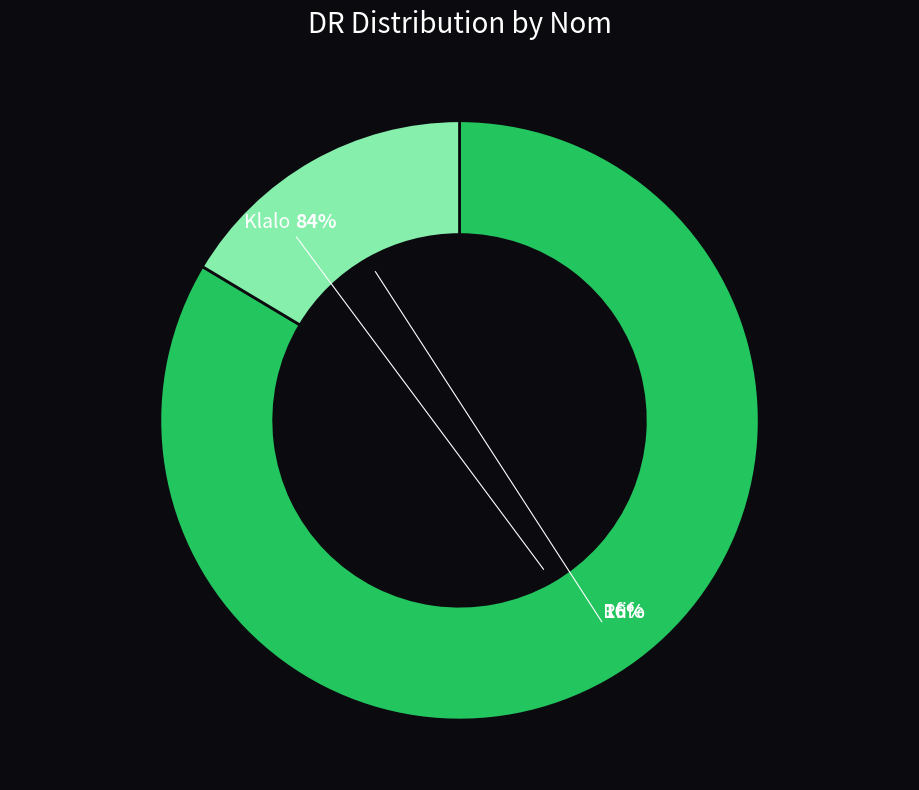

How many segments does this pie chart have?

2